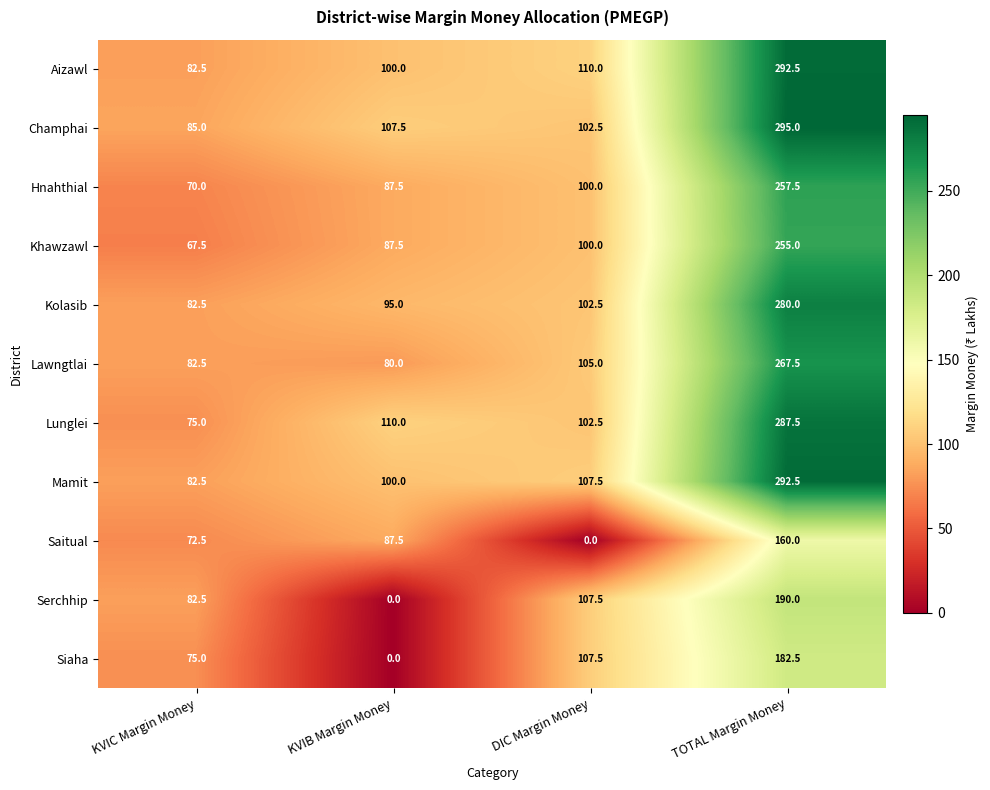

What is the approximate value of Serchhip at KVIC Margin Money?

82.5